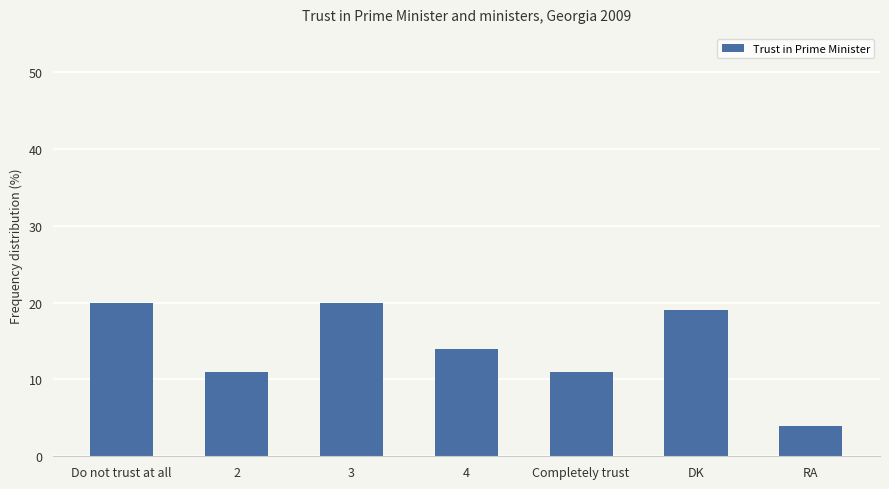

How many distinct data groups are displayed?

1